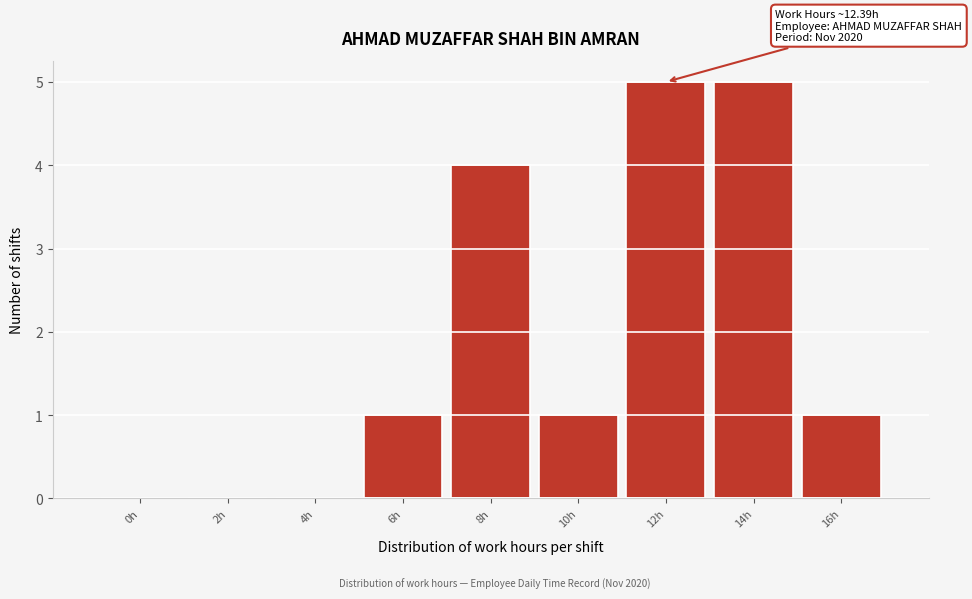

Reading right to left, transcribe all the data shown in this chart.

16h=1	14h=5	12h=5	10h=1	8h=4	6h=1	4h=0	2h=0	0h=0